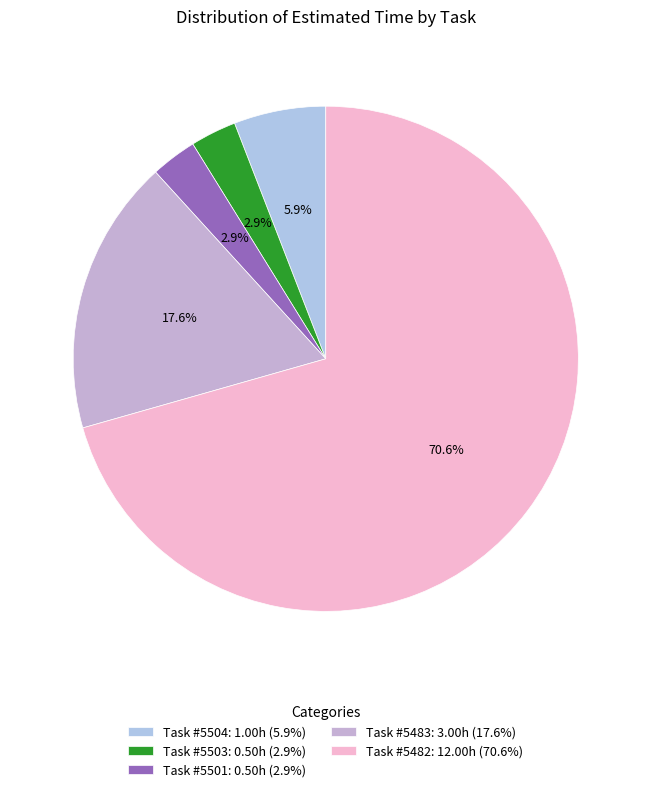

How many slices are in this pie chart?

5